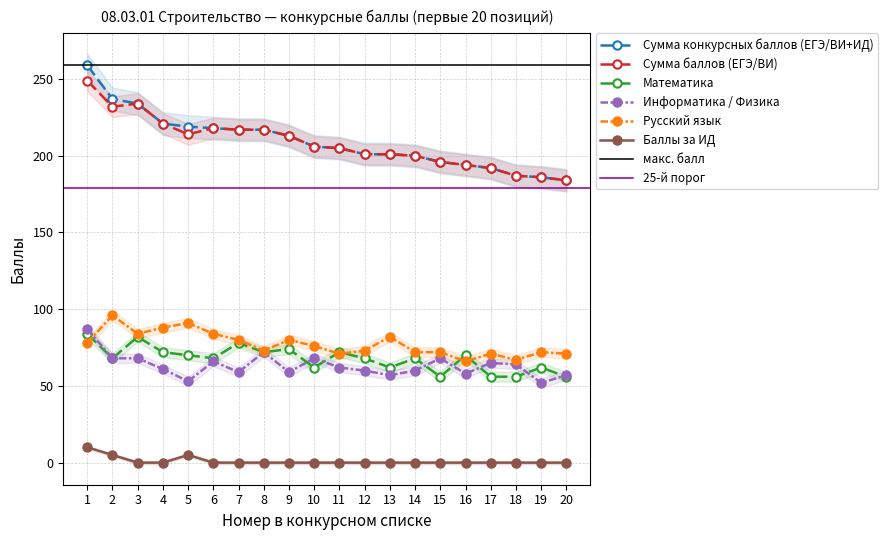

Reading left to right, transcribe all the data shown in this chart.

Сумма конкурсных баллов (ЕГЭ/ВИ+ИД): 259	237	234	221	219	218	217	217	213	206	205	201	201	200	196	194	192	187	186	184
Сумма баллов (ЕГЭ/ВИ): 249	232	234	221	214	218	217	217	213	206	205	201	201	200	196	194	192	187	186	184
Математика: 84	68	82	72	70	68	78	72	74	62	72	68	62	68	56	70	56	56	62	56
Информатика / Физика: 87	68	68	61	53	66	59	72	59	68	62	60	57	60	68	58	65	64	52	57
Русский язык: 78	96	84	88	91	84	80	73	80	76	71	73	82	72	72	66	71	67	72	71
Баллы за ИД: 10	5	0	0	5	0	0	0	0	0	0	0	0	0	0	0	0	0	0	0